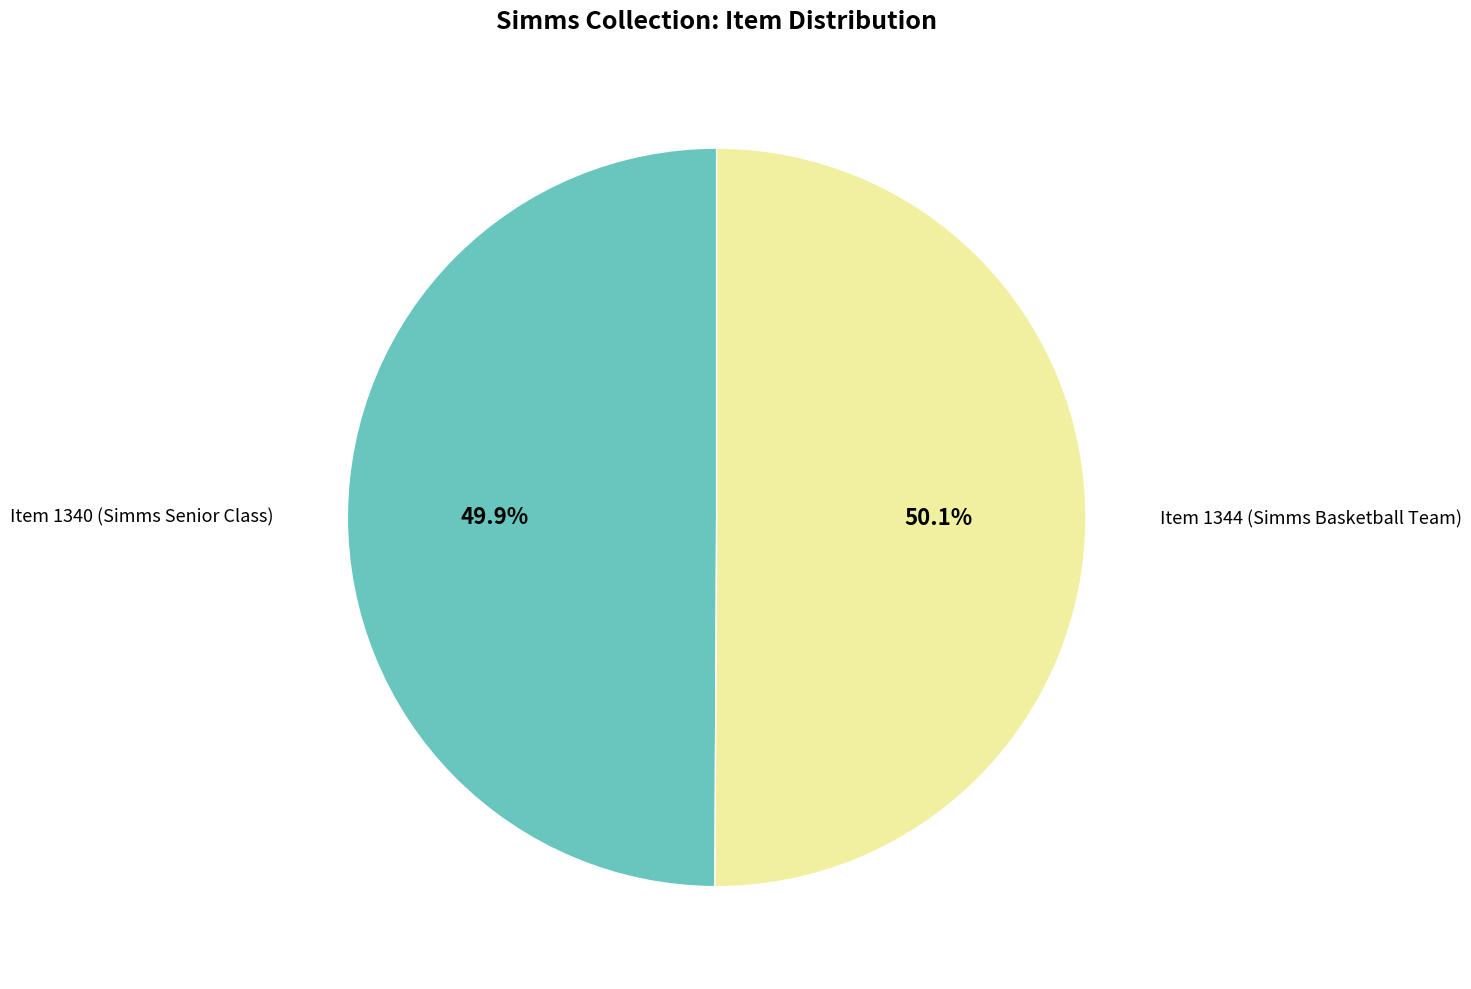

The Item 1340 (Simms Senior Class) slice represents 36% of the pie. True or false?

False